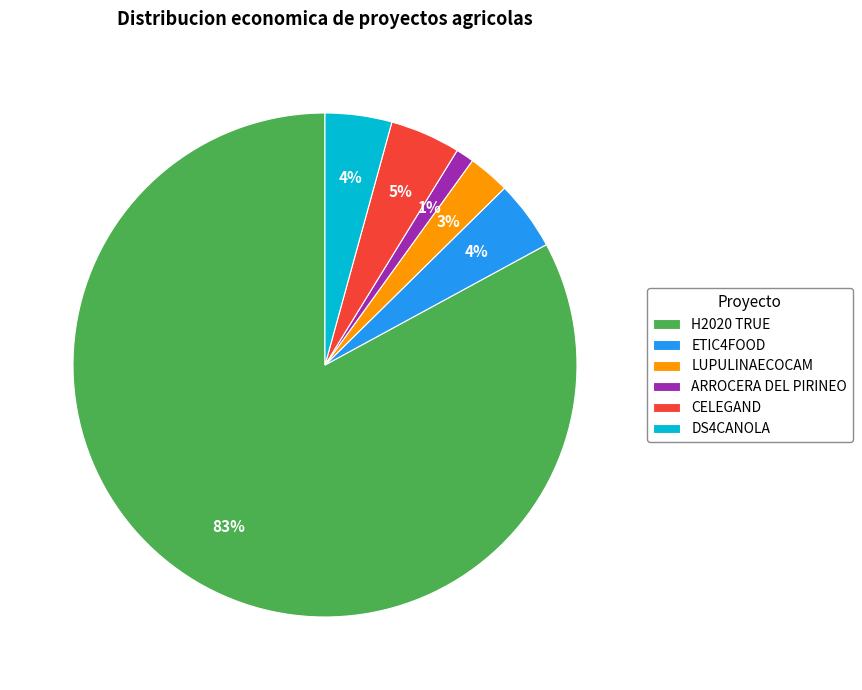

Does any single category account for the majority?

Yes